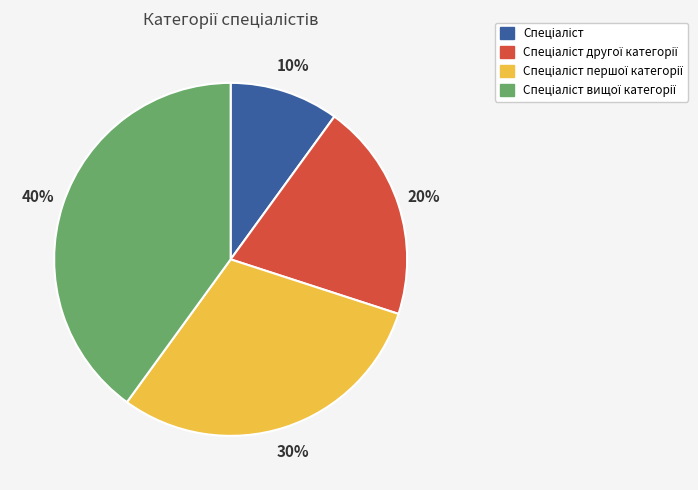

How many slices are in this pie chart?

4